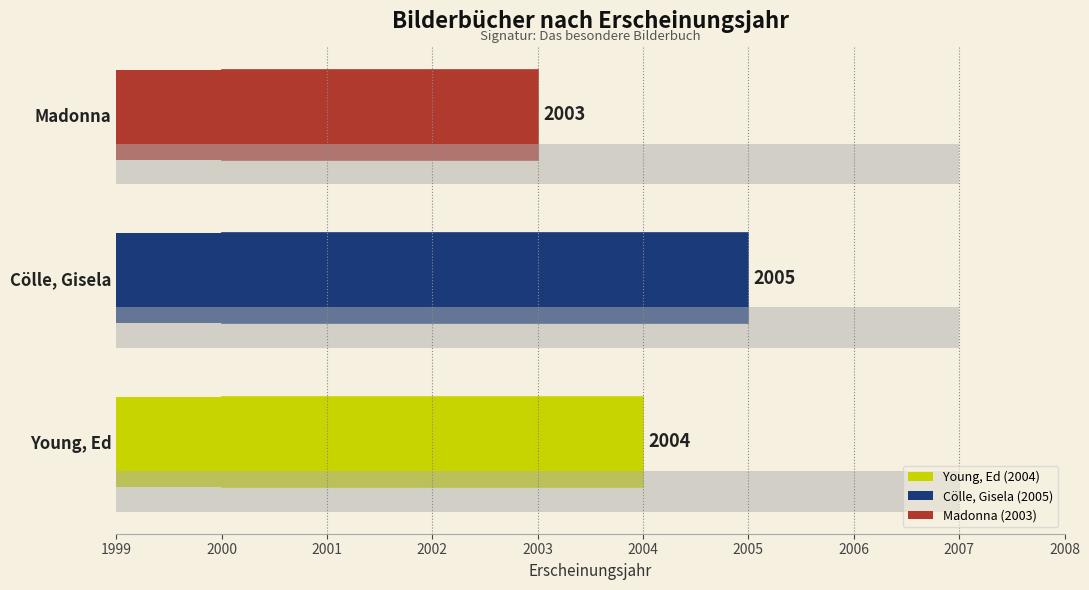

Approximately how many times larger is the value at Cölle, Gisela compared to Young, Ed?

1.0